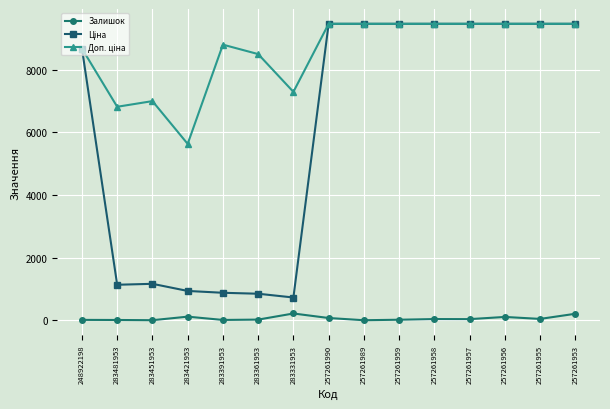

What is the difference between the highest and lowest values at 283331953?

7069.6